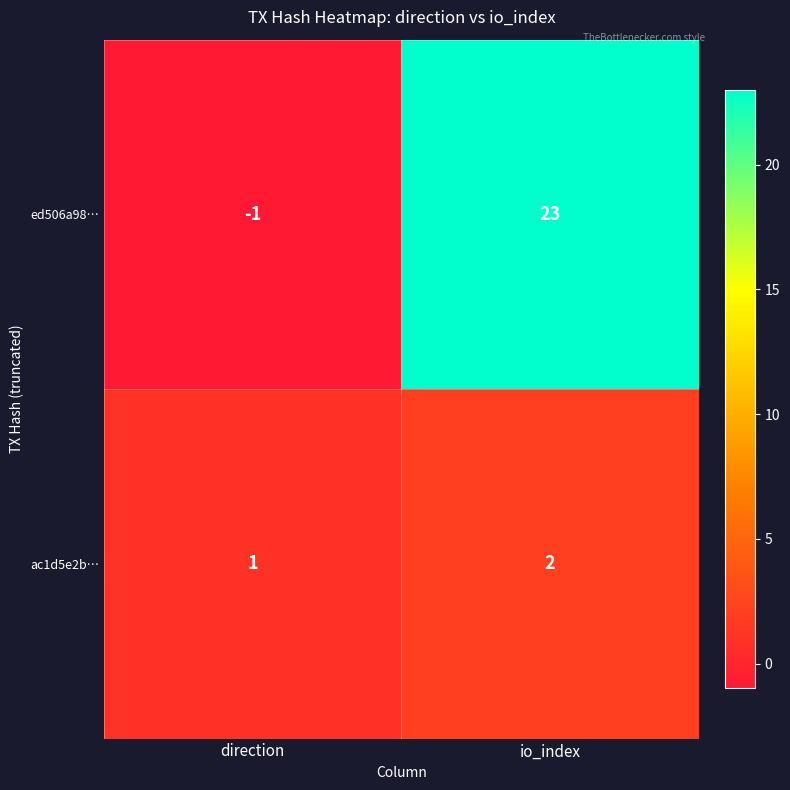

Reading left to right, transcribe all the data shown in this chart.

ed506a98…: direction=-1	io_index=23
ac1d5e2b…: direction=1	io_index=2